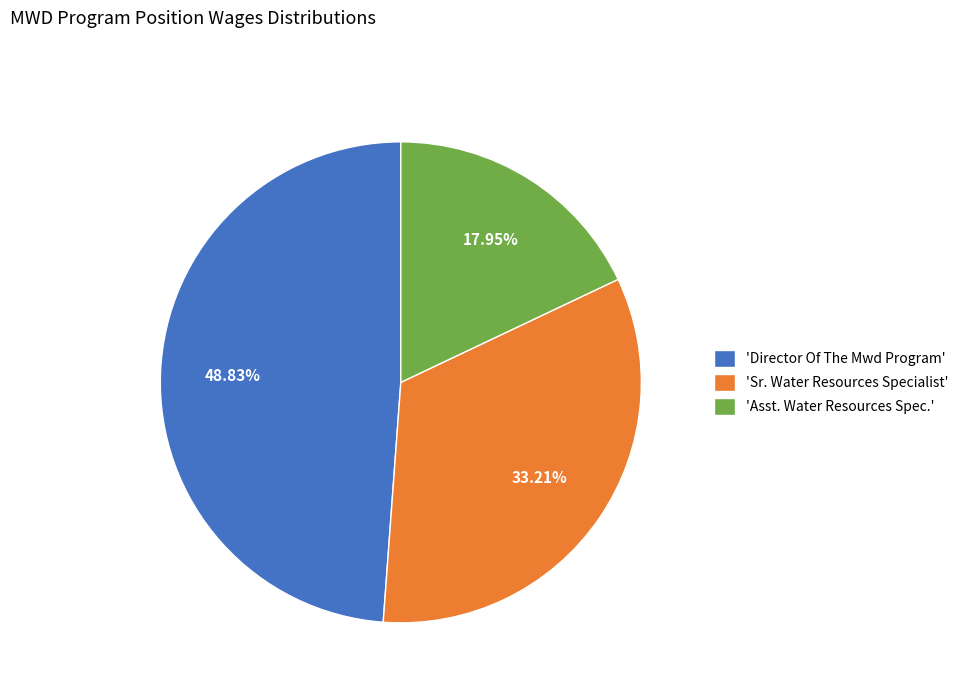

Is there a majority slice in this chart?

No